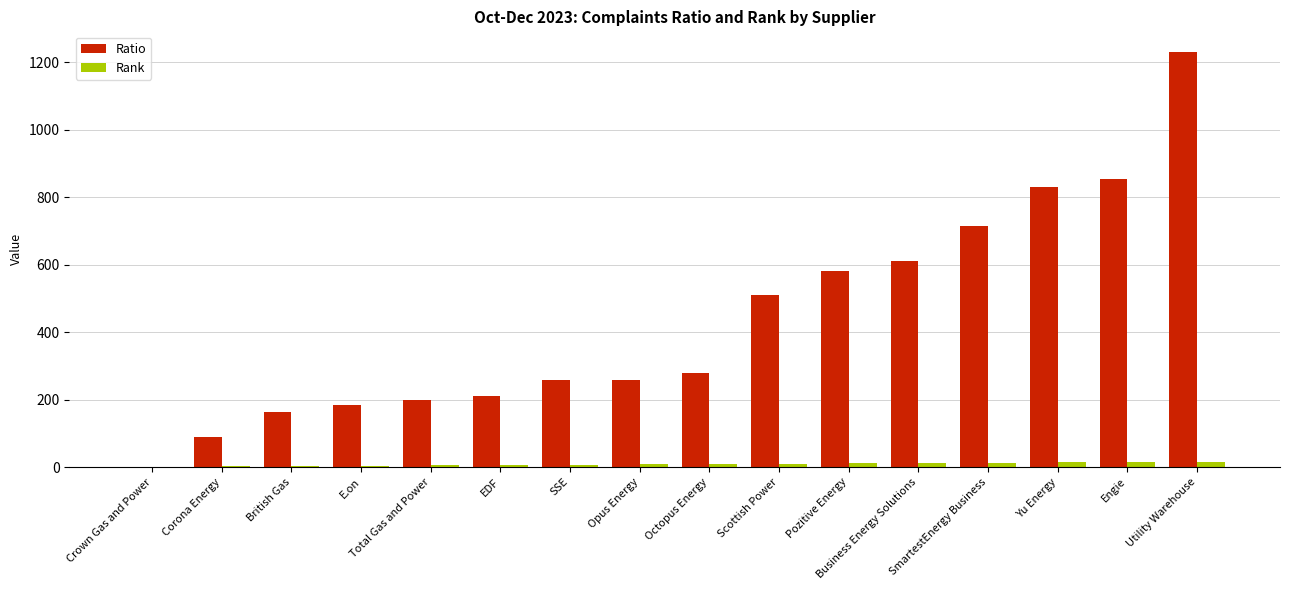

What is the sum of all Rank values?

136.0